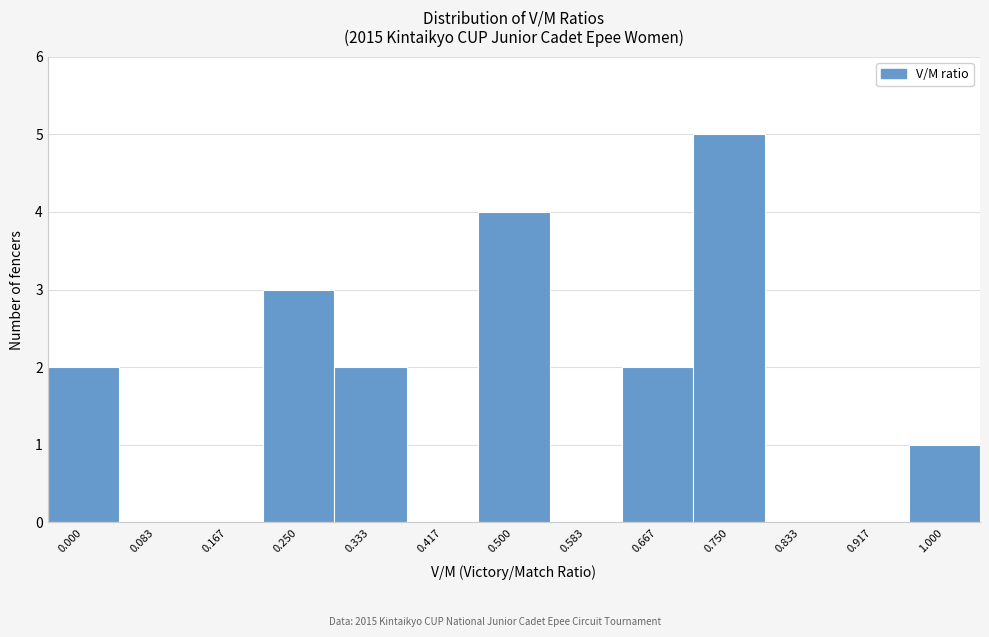

Reading left to right, extract all data points from this chart.

0.000=2	0.083=0	0.167=0	0.250=3	0.333=2	0.417=0	0.500=4	0.583=0	0.667=2	0.750=5	0.833=0	0.917=0	1.000=1